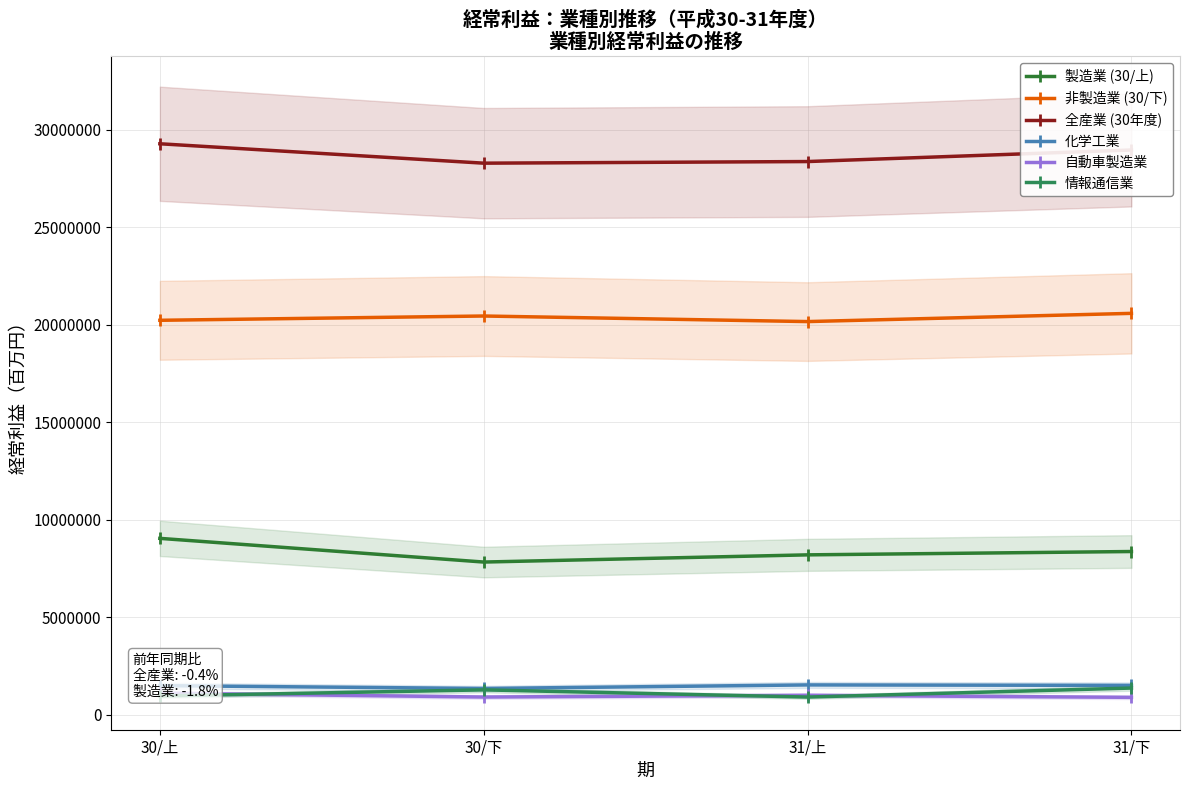

What is the lowest value of the 製造業 (30/上) series?

7838353